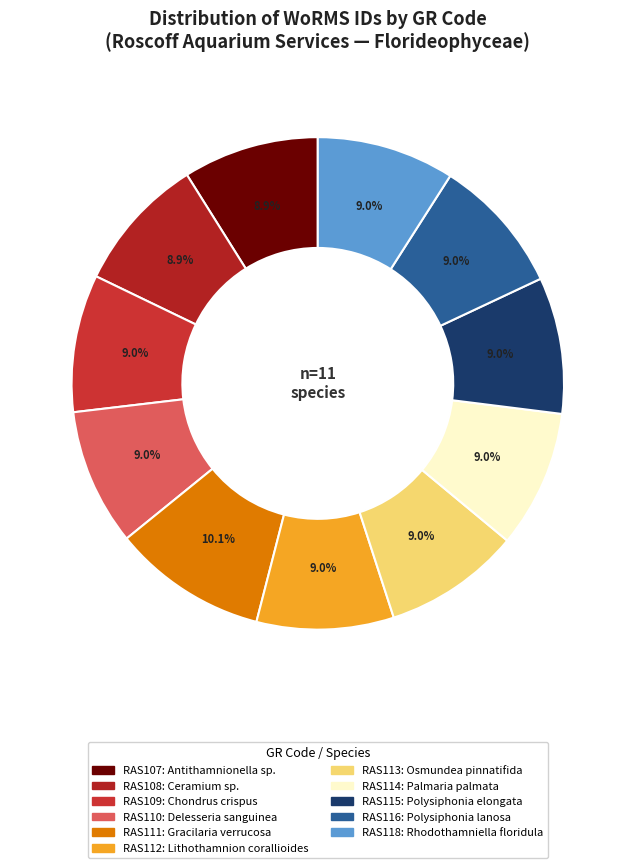

To the nearest percent, what is the average slice percentage?

9%